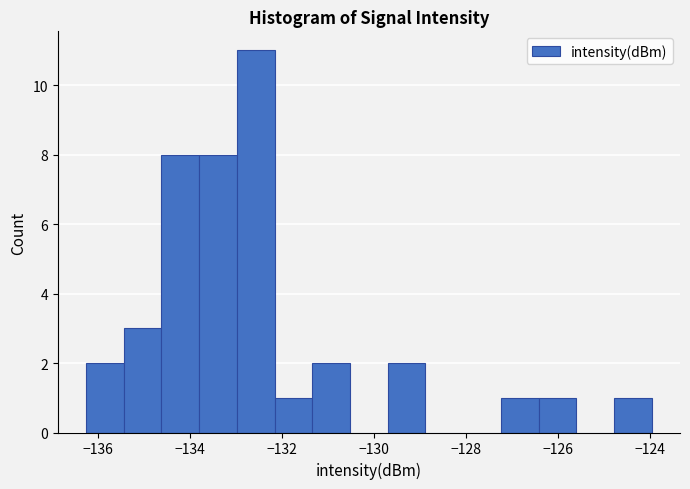

How tall is the bar that spans -131.4 to -130.6 on the x-axis? Neither the bar edges nor the heights are printed on the chart, so give them approximately, as read against the axes.

2